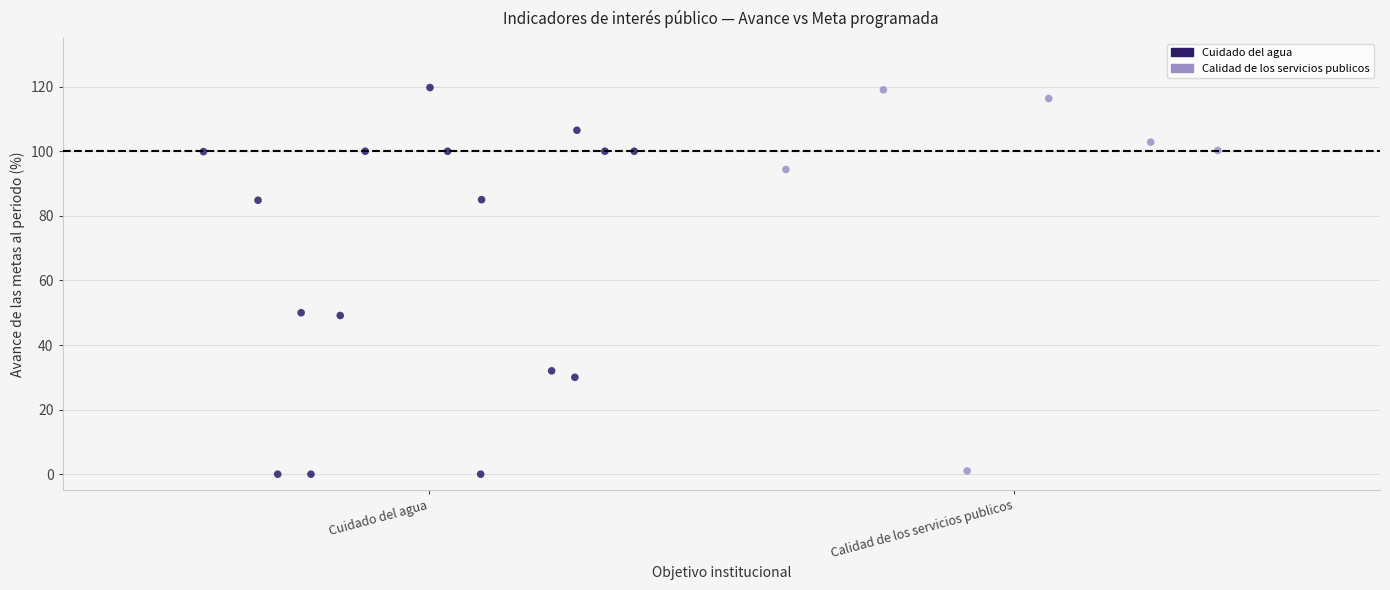

Which series has the largest Y range (max minus min)?

Cuidado del agua